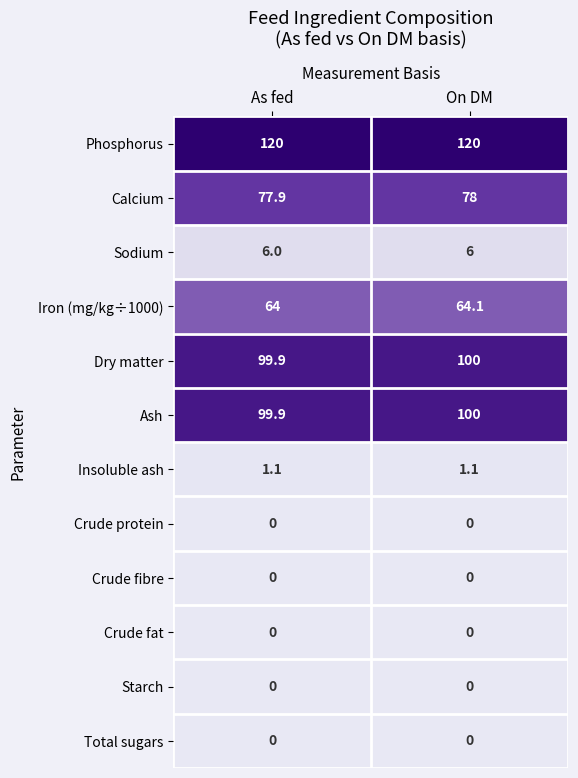

How many series are shown in this chart?

12